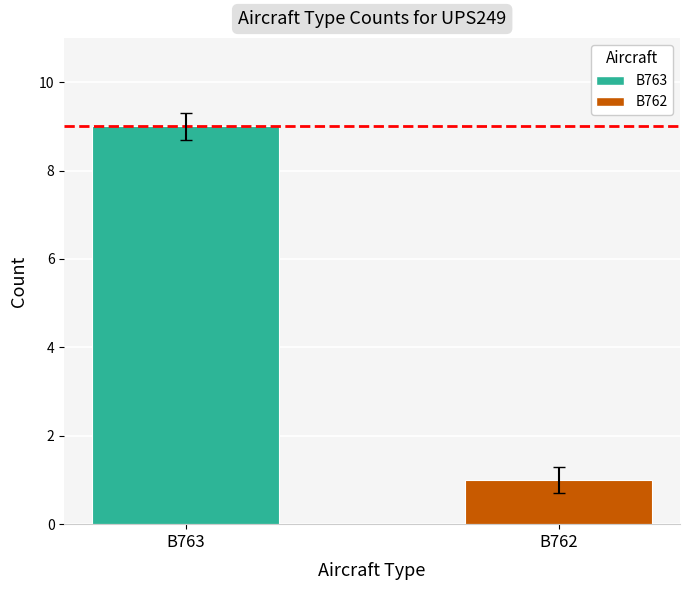

Which category has the lowest value across all series?

B762